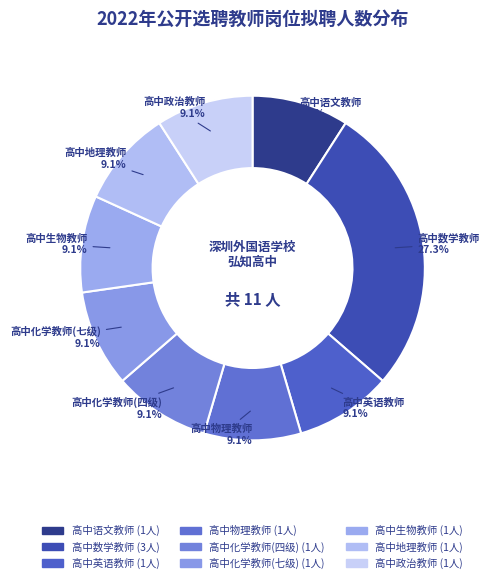

The 高中语文教师 slice represents 9% of the pie. True or false?

True